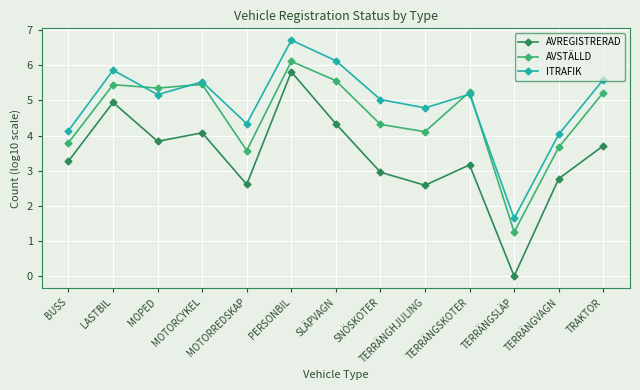

Which category has the highest value across all series?

PERSONBIL